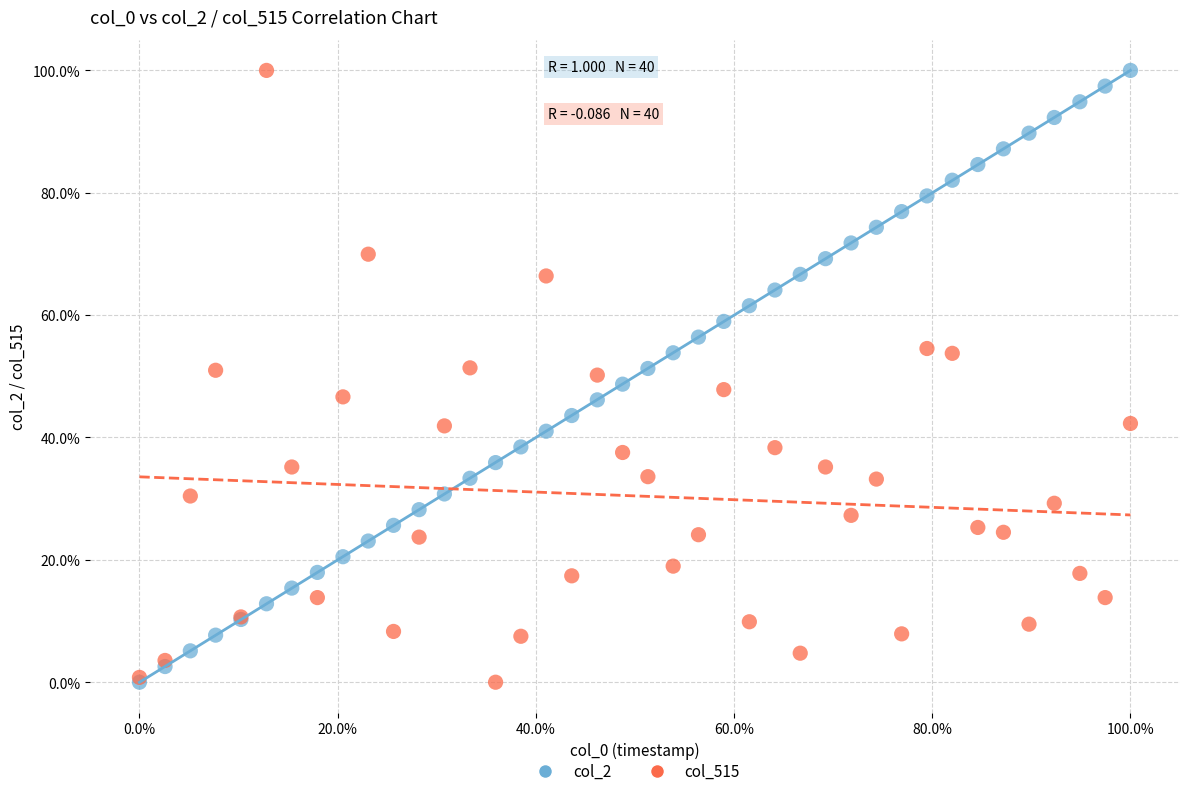

What are all the series names shown in the legend?

col_2, col_515